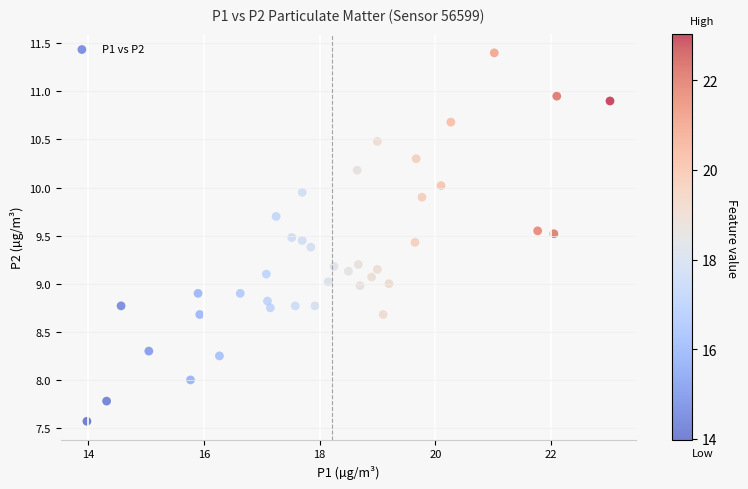

What is the range of X values (max minus min)?

9.0